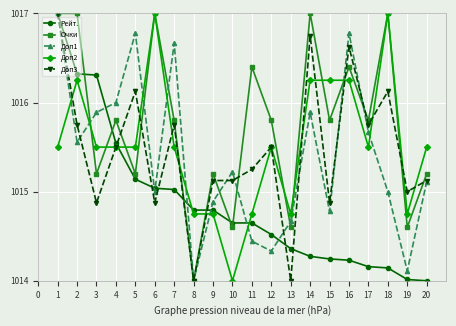

What is the minimum value for Рейт.?

1014.0